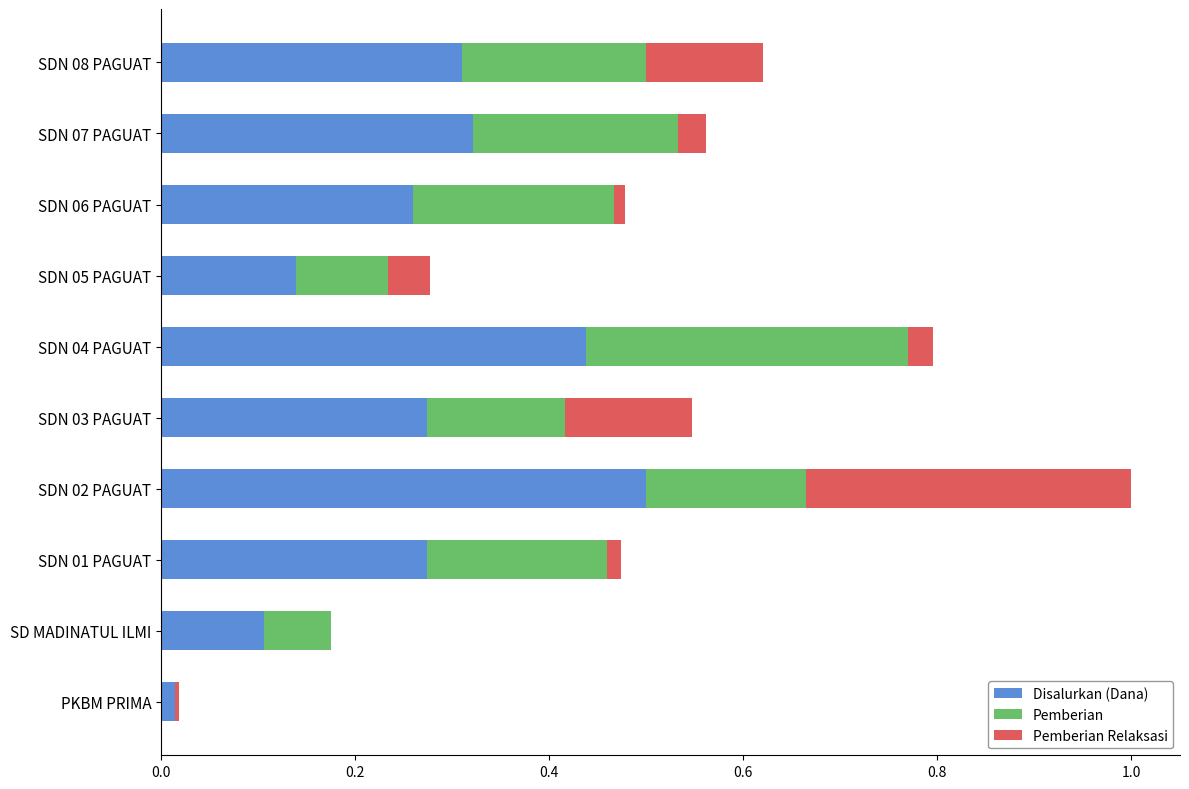

What is the sum of all Disalurkan (Dana) values?

2.6